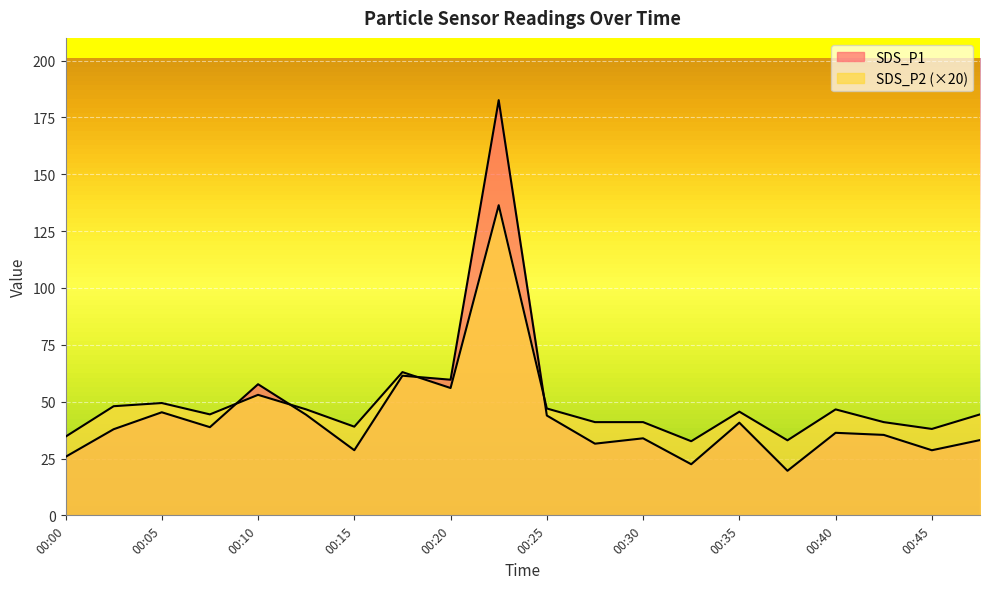

How many interior local peaks does the SDS_P2 series have?

6